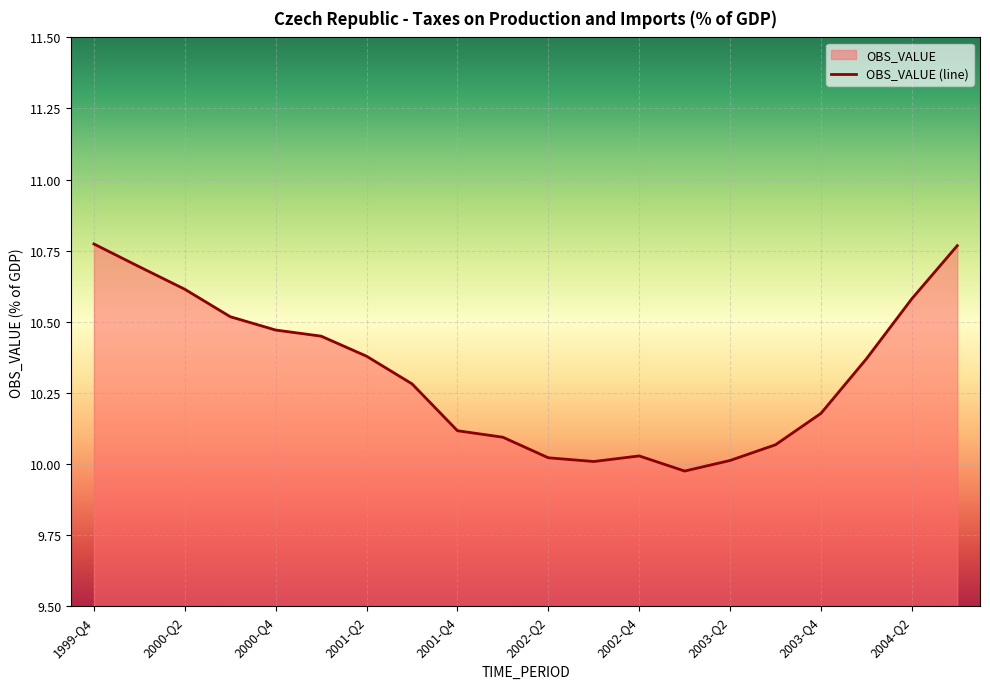

Does the chart display data point markers on the line(s)?

No